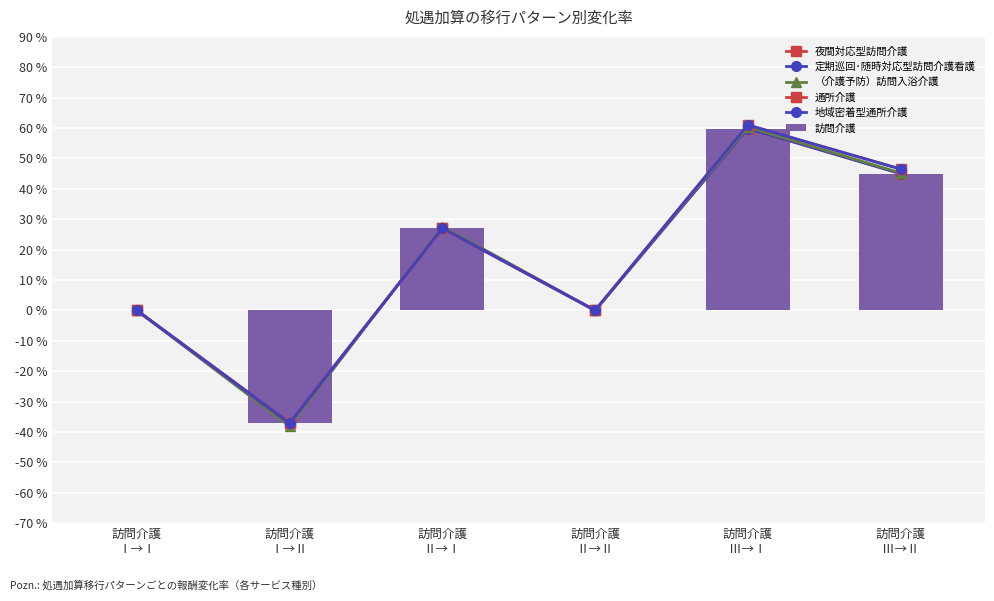

What is the value of the 夜間対応型訪問介護 bar at the 5th from the left?

0.6